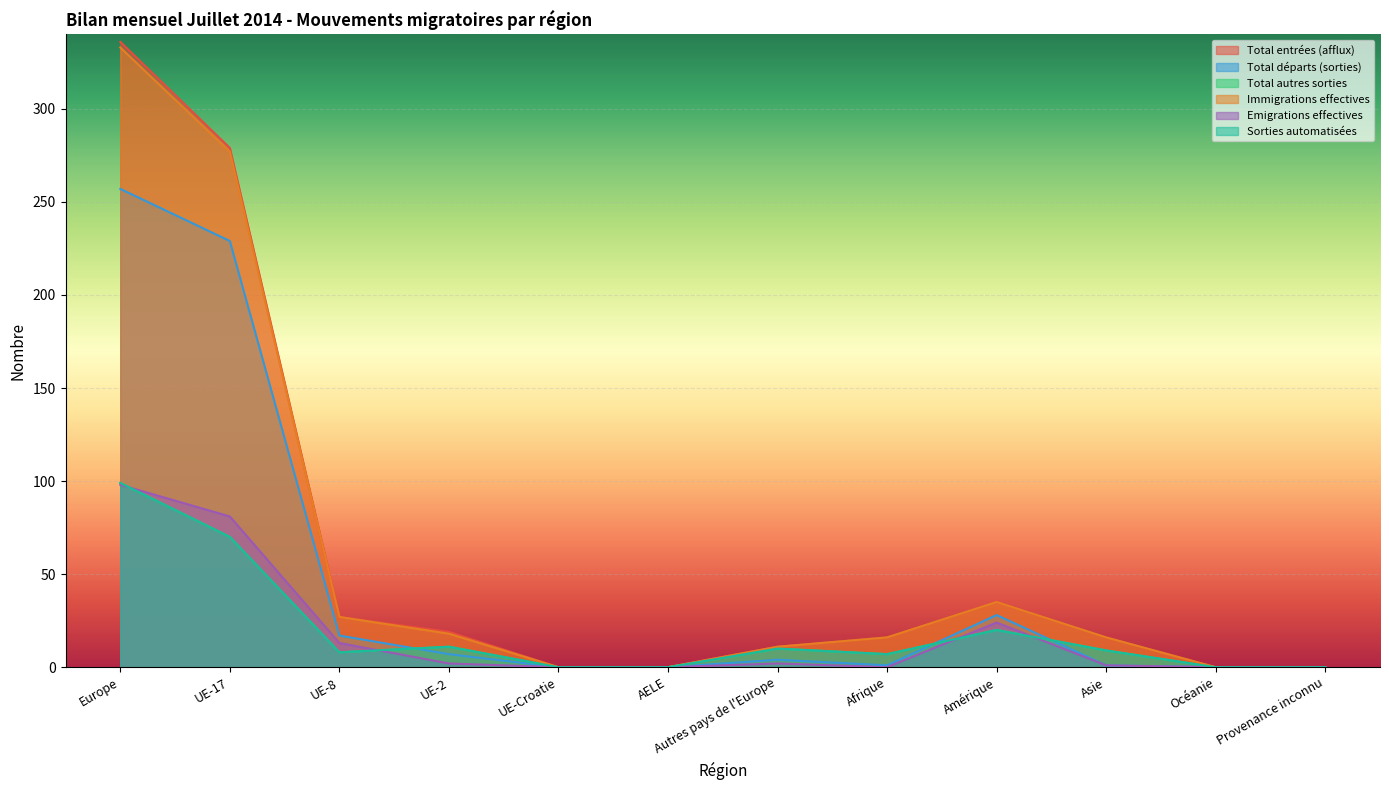

At which category does the chart reach its minimum across all series?

UE-Croatie